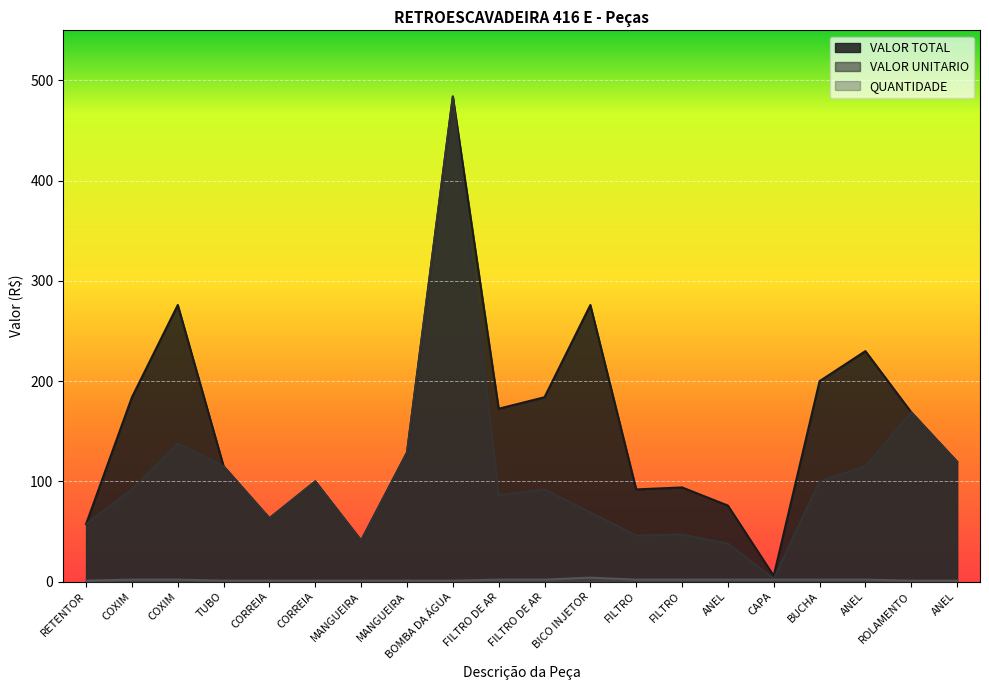

At which category does VALOR UNITARIO reach its first local peak?

COXIM